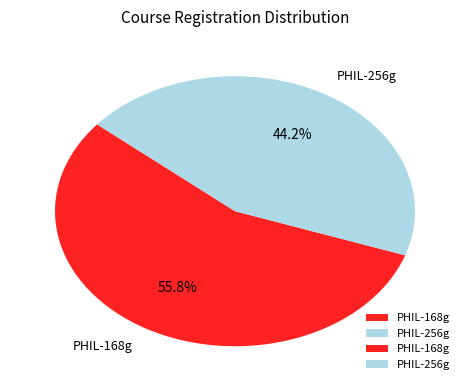

Count the number of slices in the pie.

2